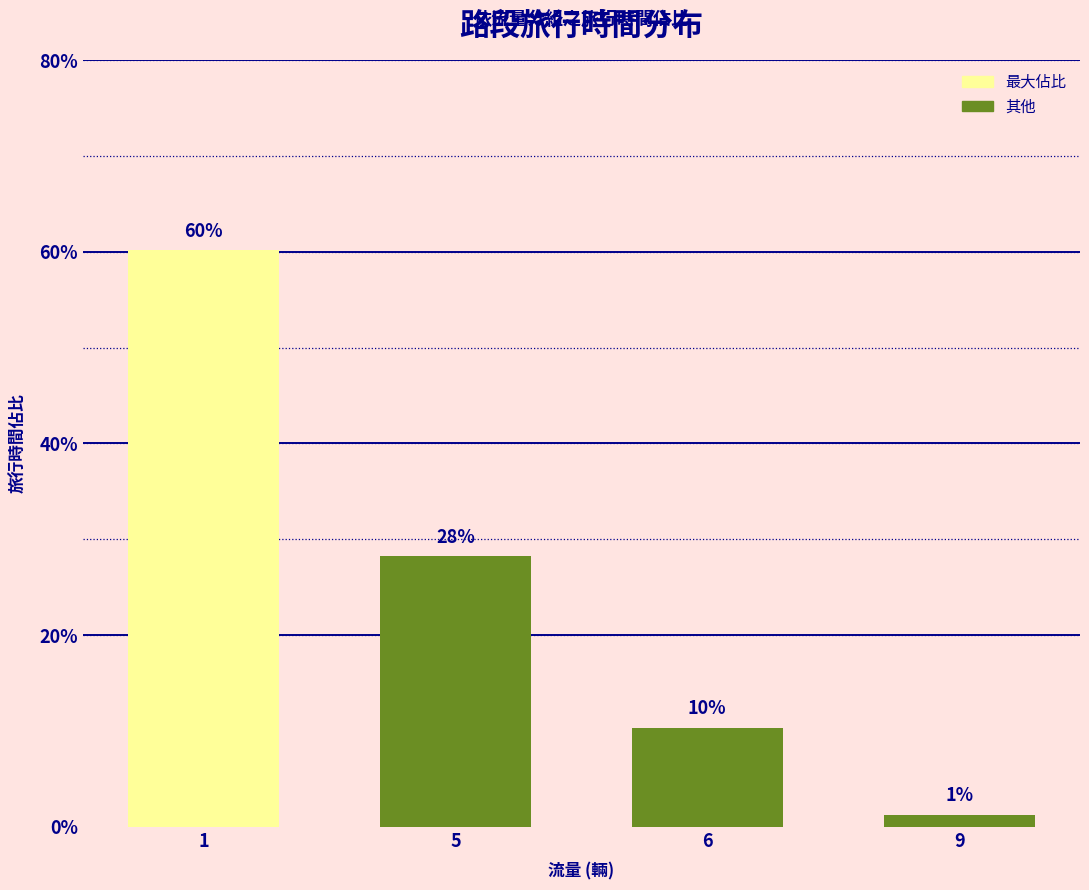

How many bars are there in total?

4